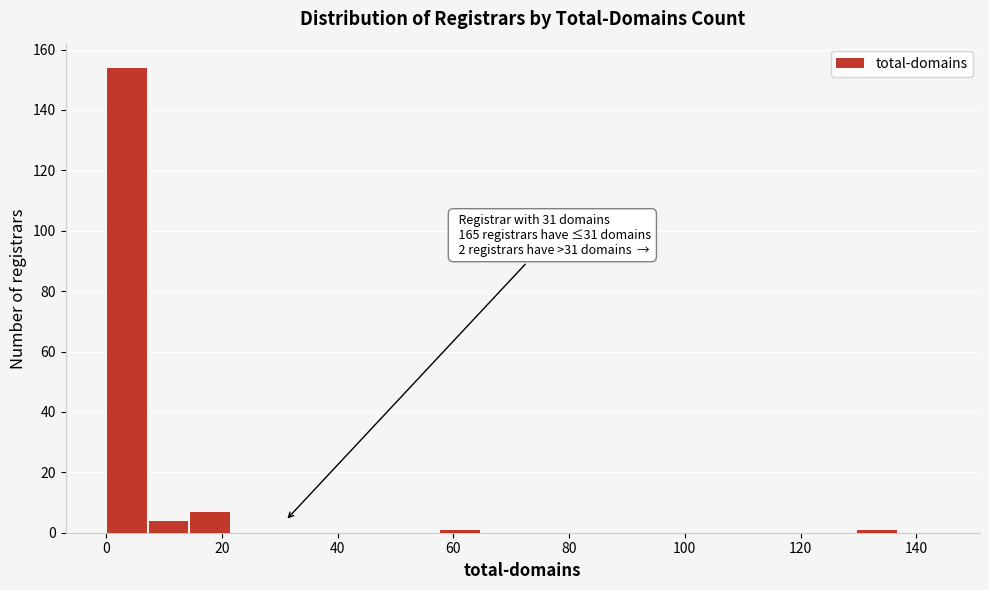

Read against the x-axis, roughly where is the centre of the tallest bar?

4